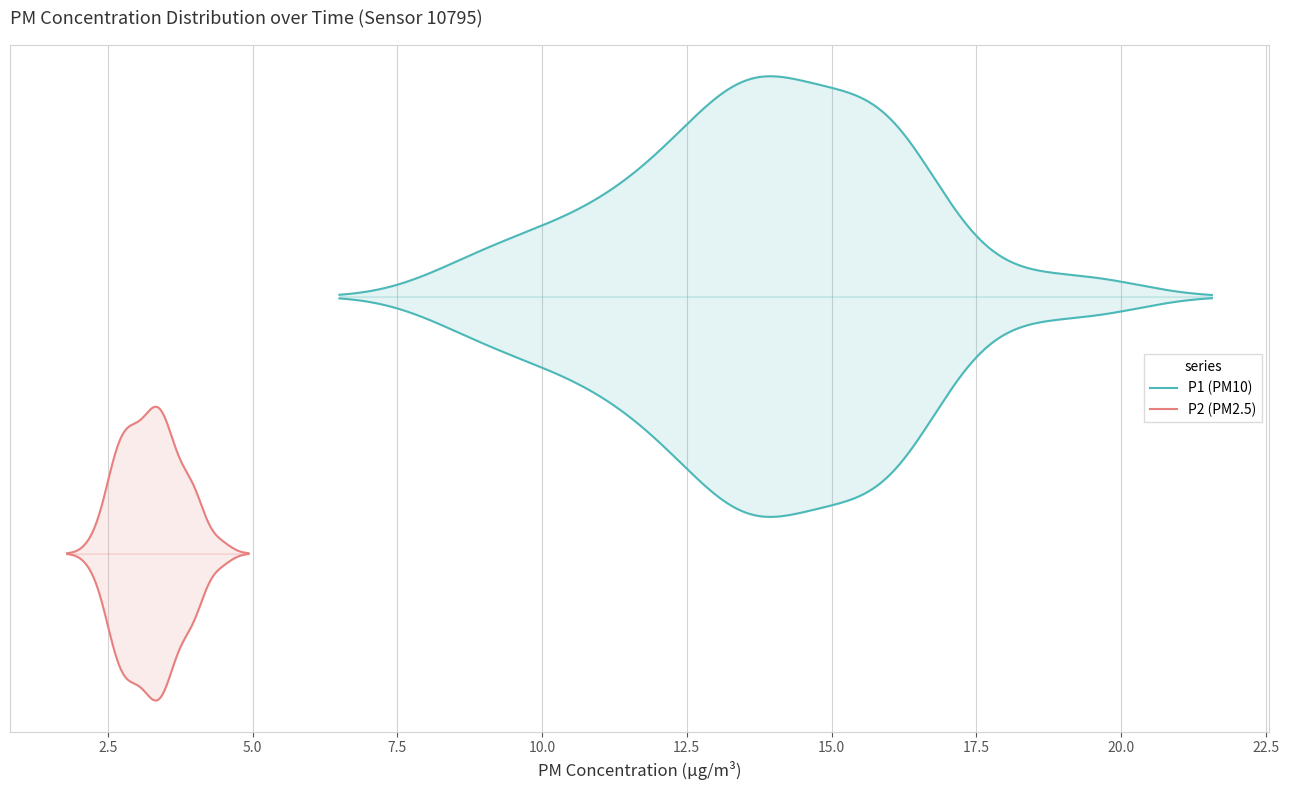

What is the difference between the P1 values at 14 and 26?

0.7